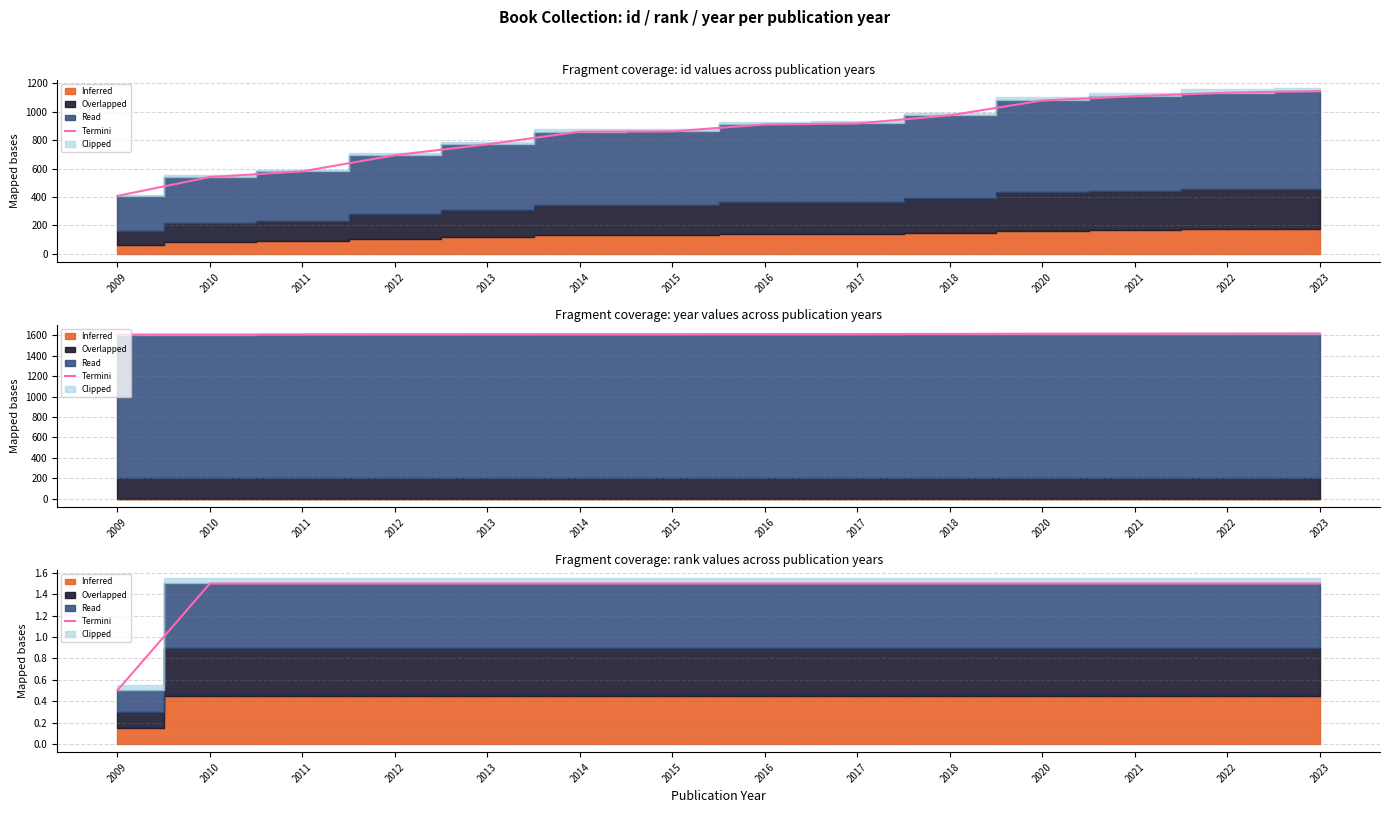

Reading left to right, what are all the values shown in this chart?

0.5	1.5	1.5	1.5	1.5	1.5	1.5	1.5	1.5	1.5	1.5	1.5	1.5	1.5